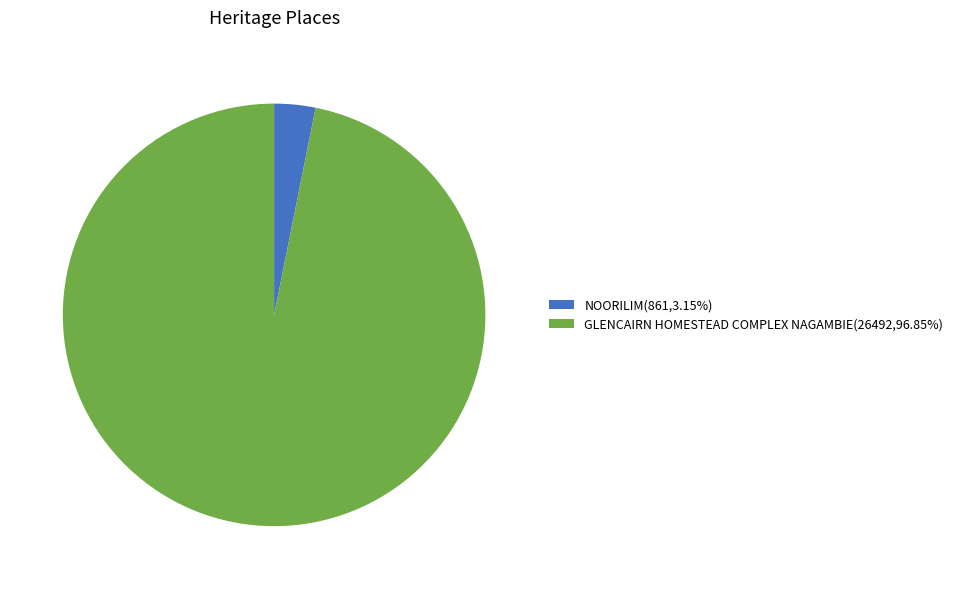

Approximately how many times larger is the value at GLENCAIRN HOMESTEAD COMPLEX NAGAMBIE(26492,96.85%) compared to NOORILIM(861,3.15%)?

30.8